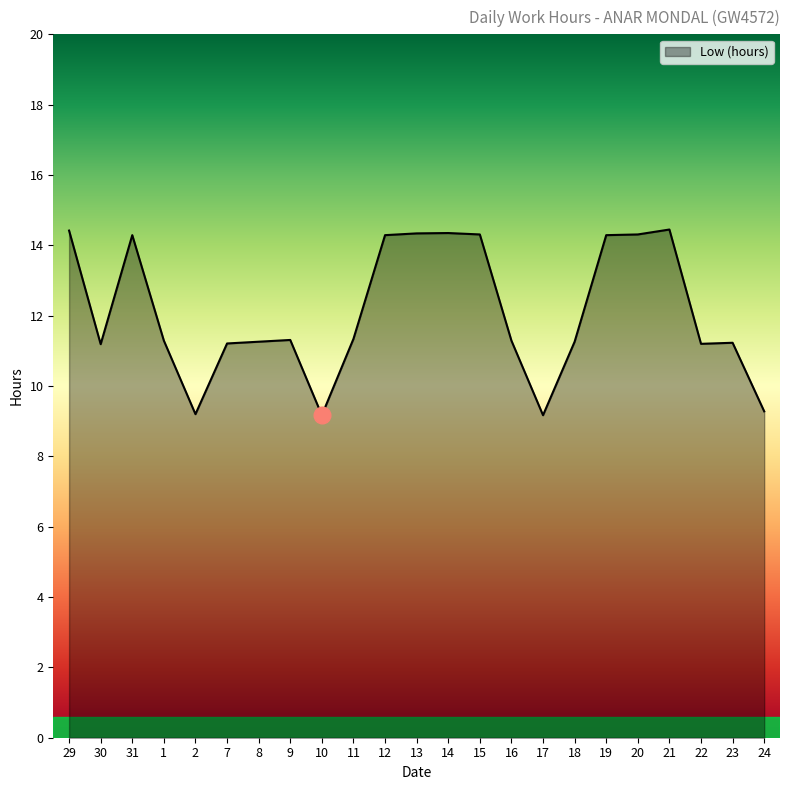

Where is the first local minimum?

30